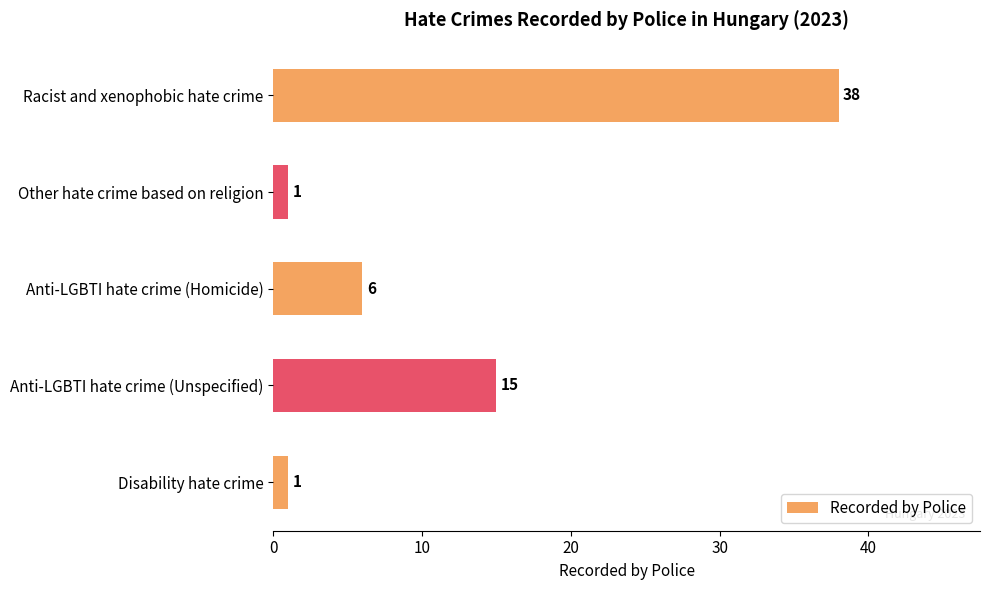

What is the change in value from Other hate crime based on religion to Anti-LGBTI hate crime (Homicide)?

+5